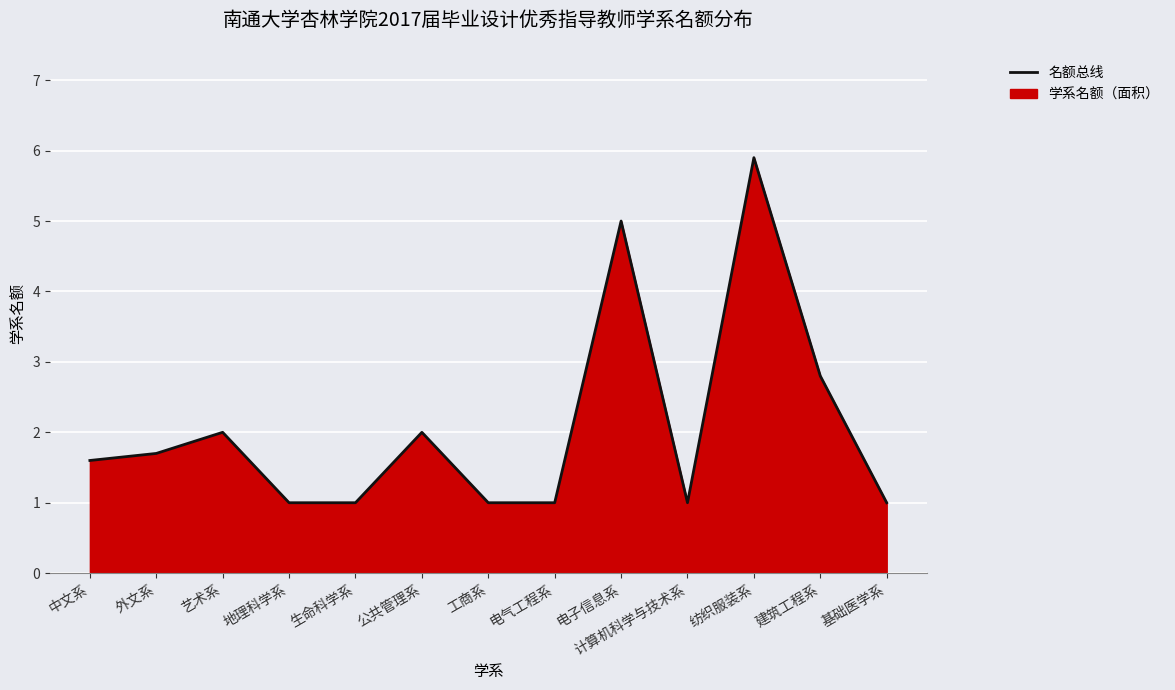

What is the sum of the values at 计算机科学与技术系 and 建筑工程系?

3.8